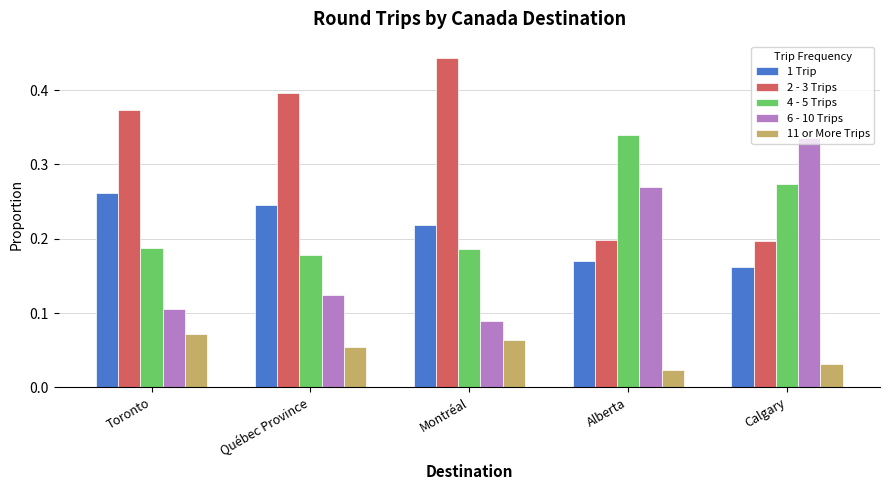

What is the total value across all series at Calgary?

1.0